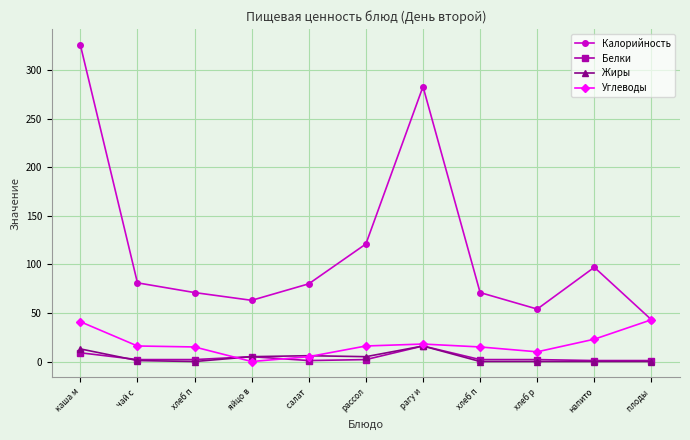

How many data points does each series have?

11